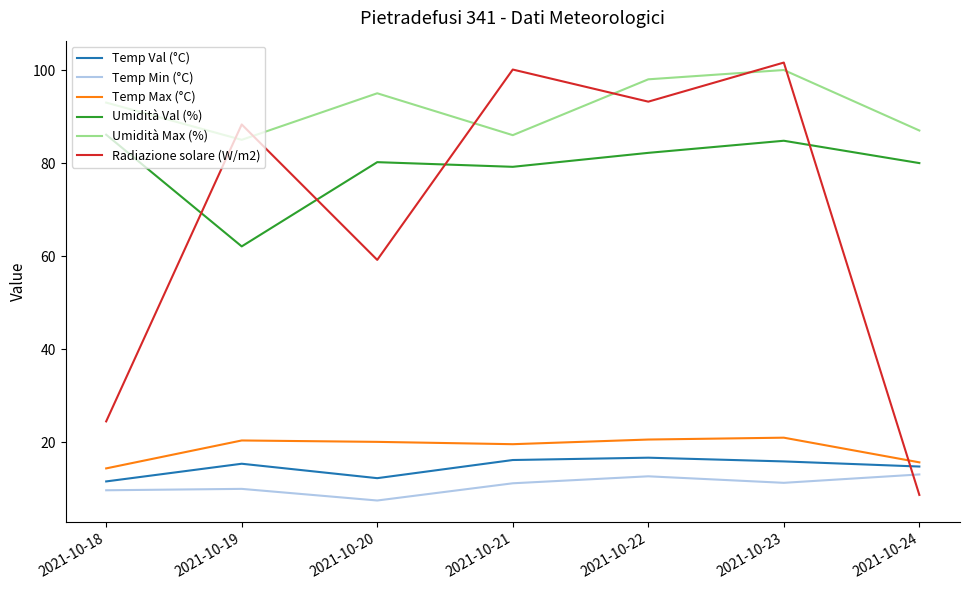

What is the sum of the Umidità Max (%) values at 2021-10-18 and 2021-10-21?

179.0